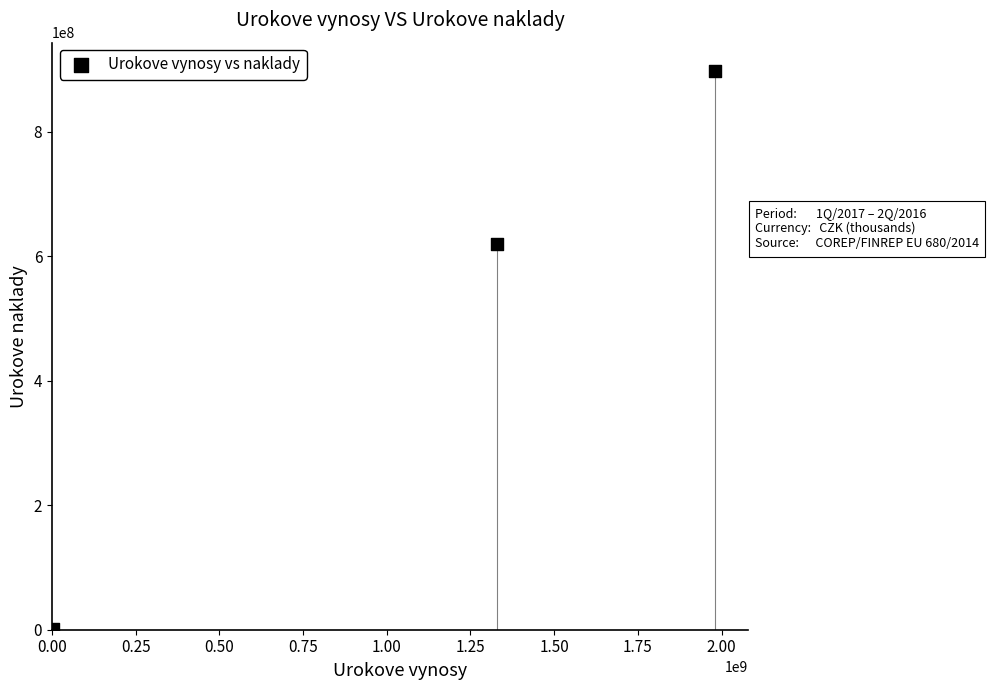

What Y value in the scatter plot is closest to 449303813?

619020795.0